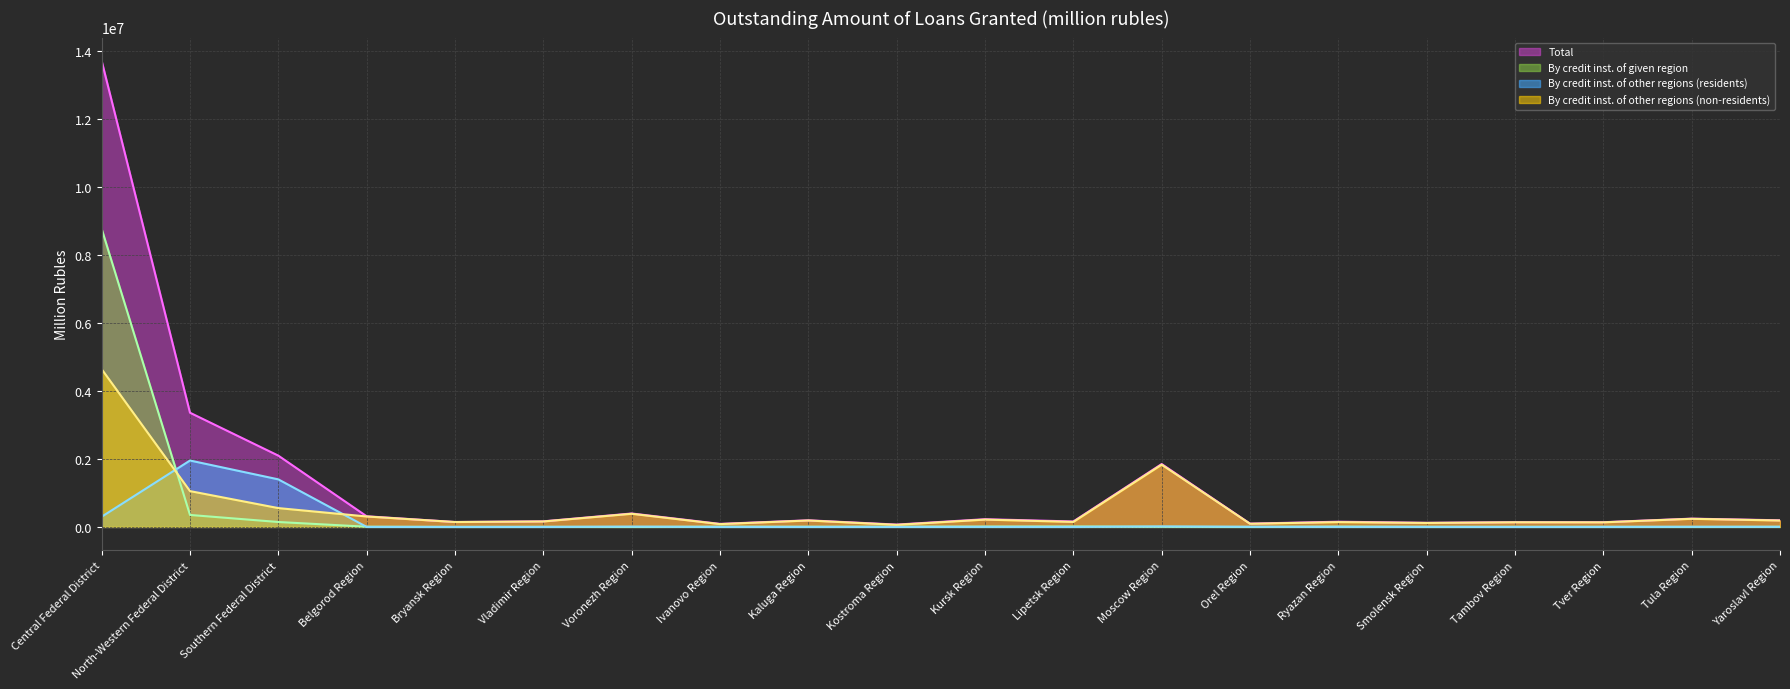

Is it true that By credit inst. of given region (line) equals 4175 at Moscow Region?

True